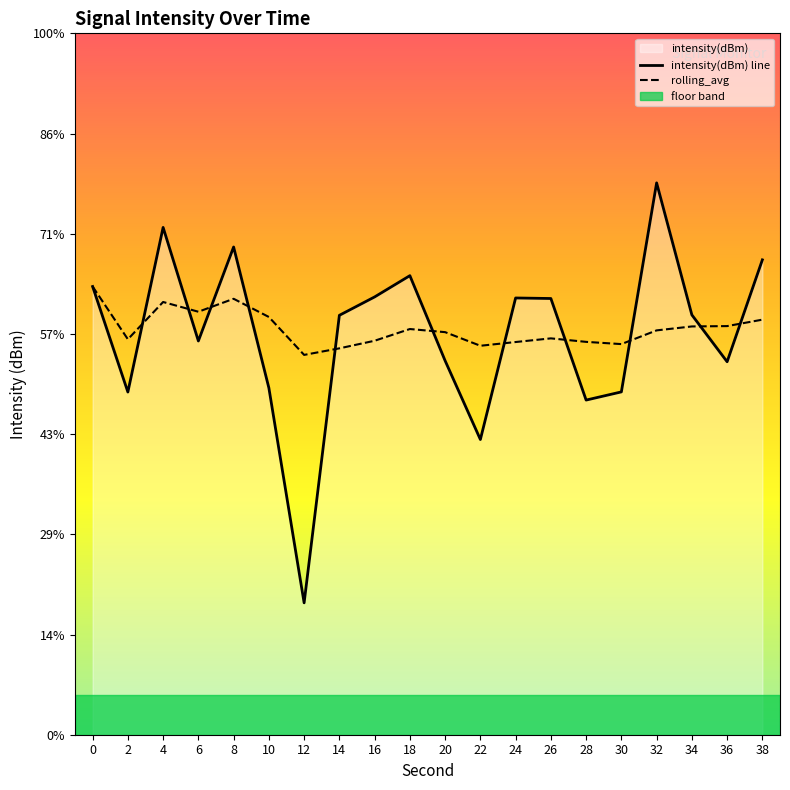

Which category has the lowest value in the rolling_avg series?

12